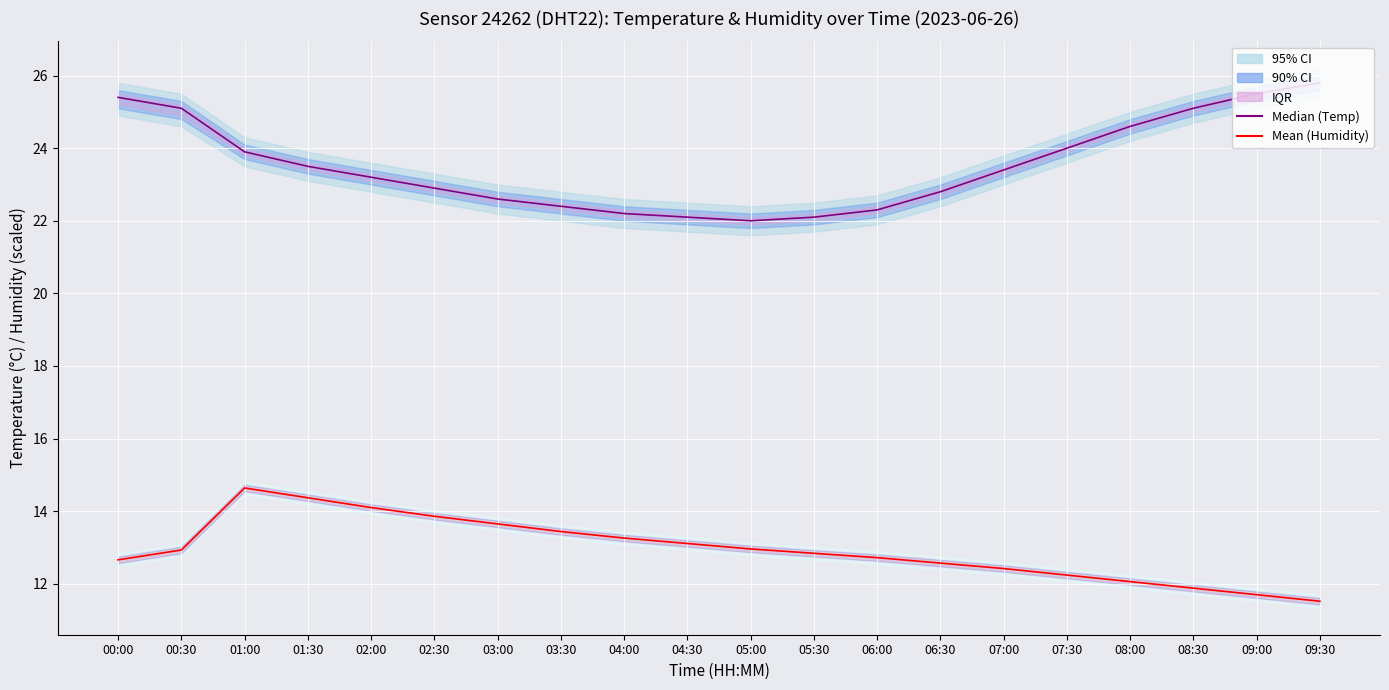

What is the sum of all Temperature (Median) values?

470.9